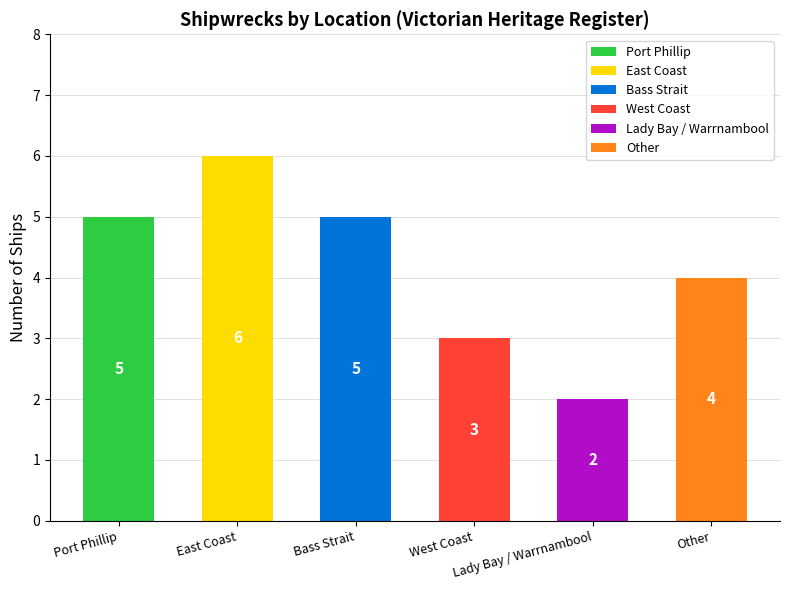

Where does the data first go above 5?

East Coast